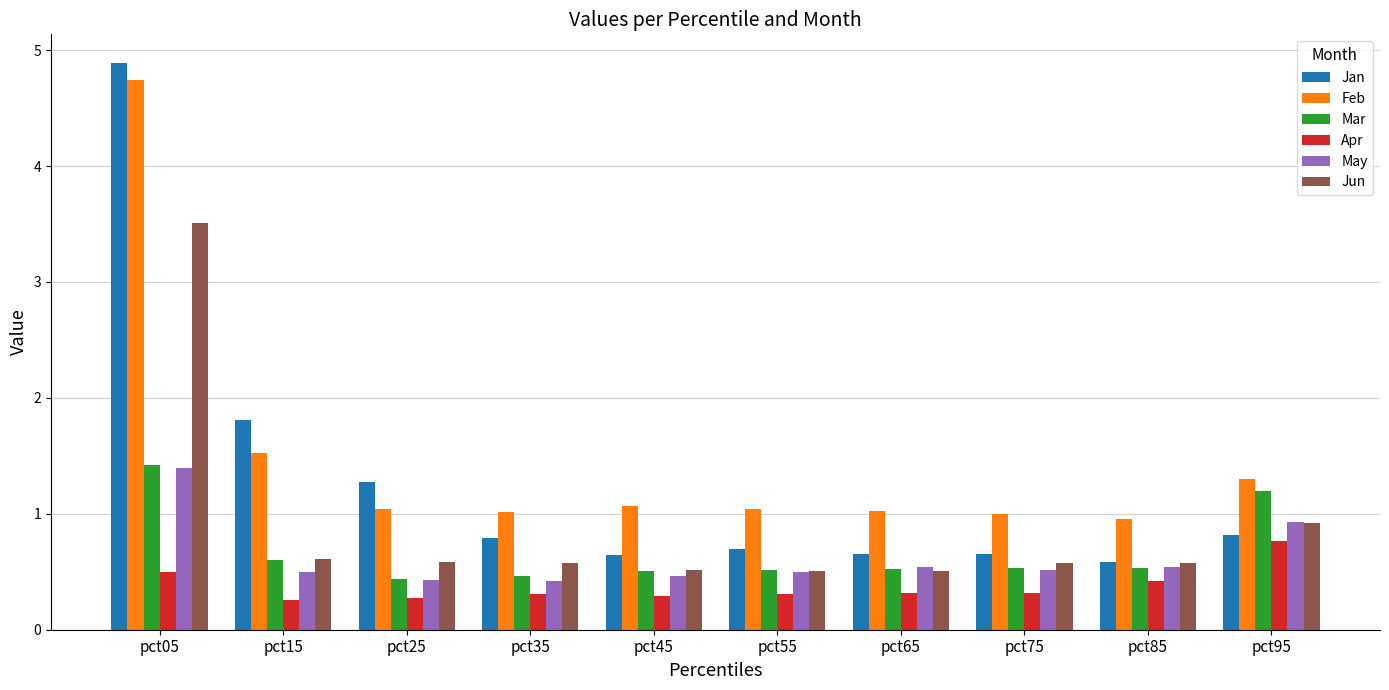

How many bars are there in each group?

6